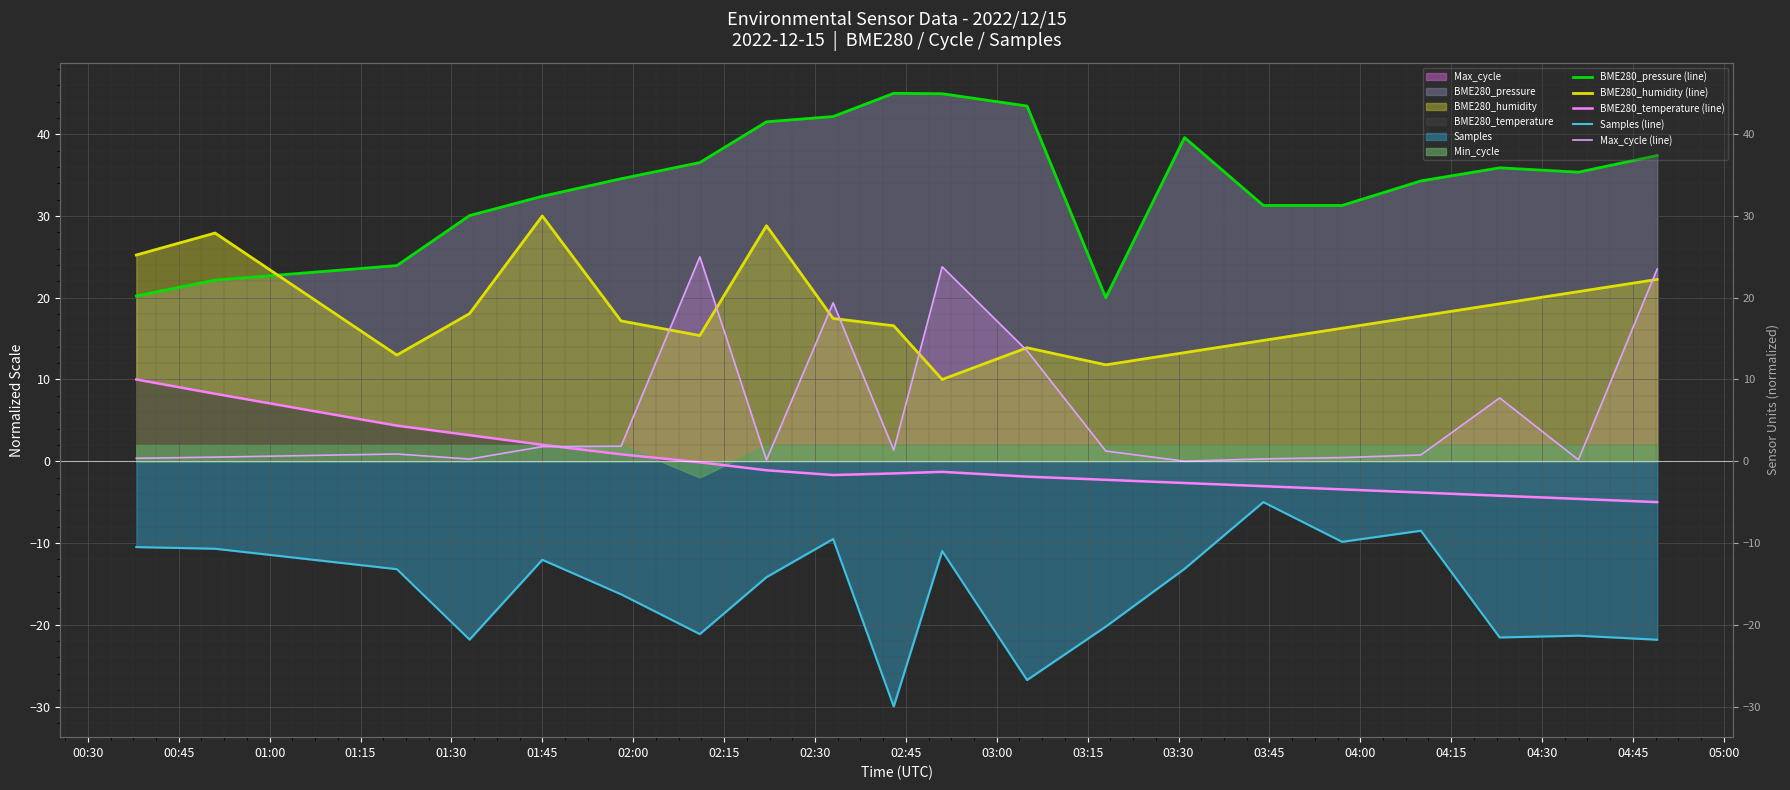

True or false: BME280_humidity (line) and Samples (line) intersect in this chart.

False